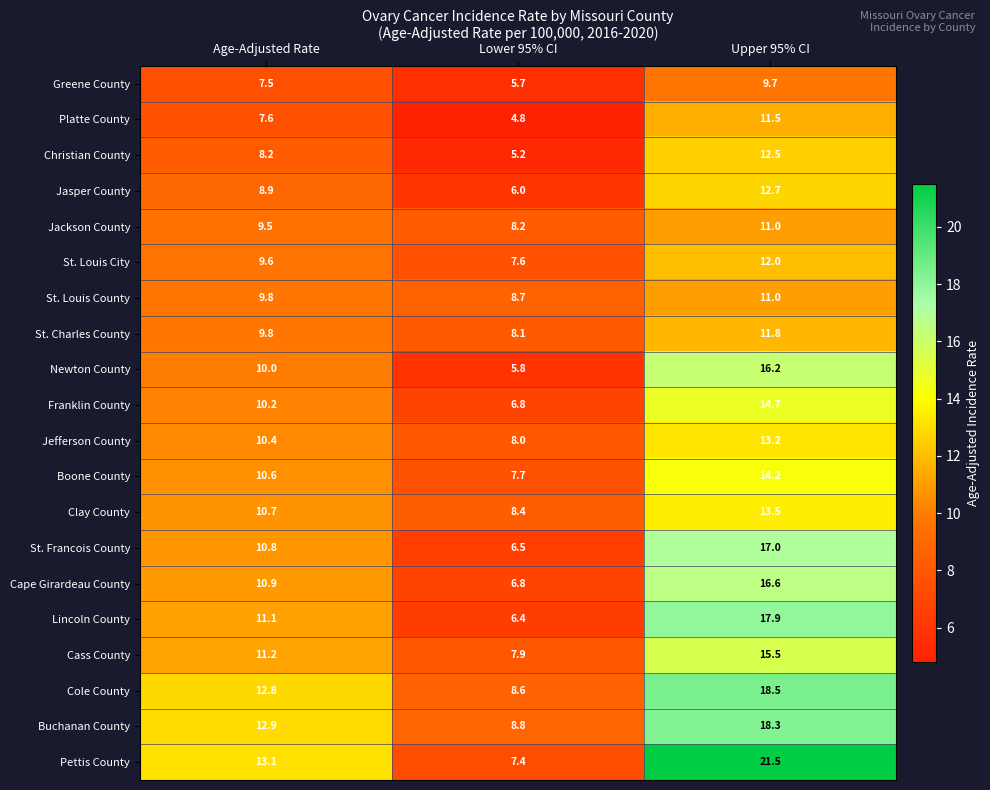

What is the difference between the maximum and minimum values in the Platte County series?

6.7